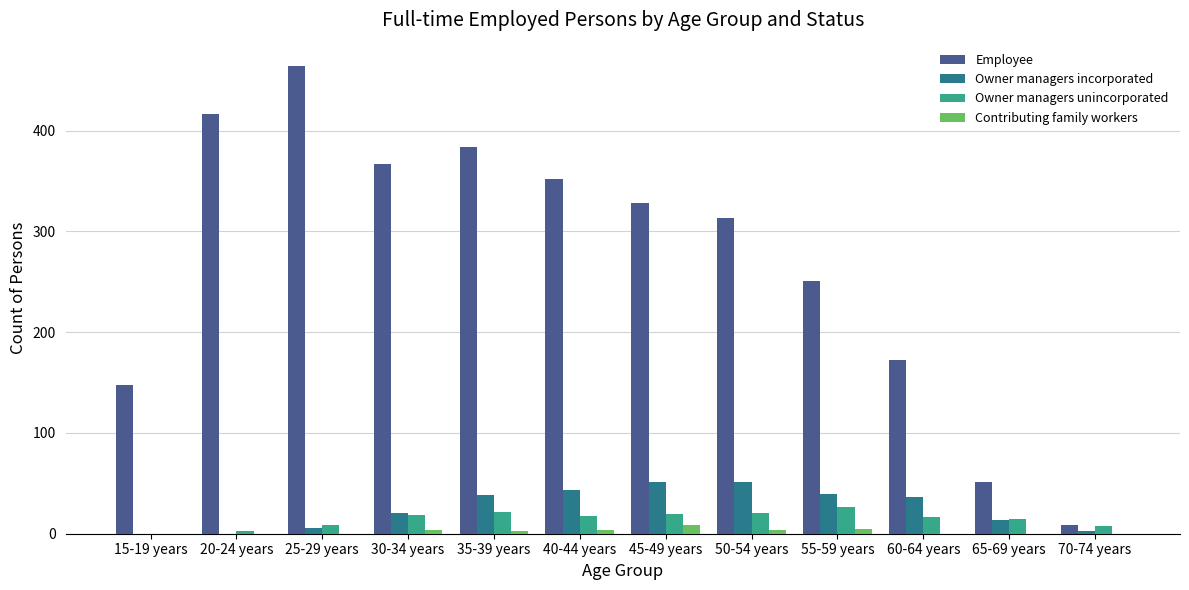

What is the total value across all series at 30-34 years?

411